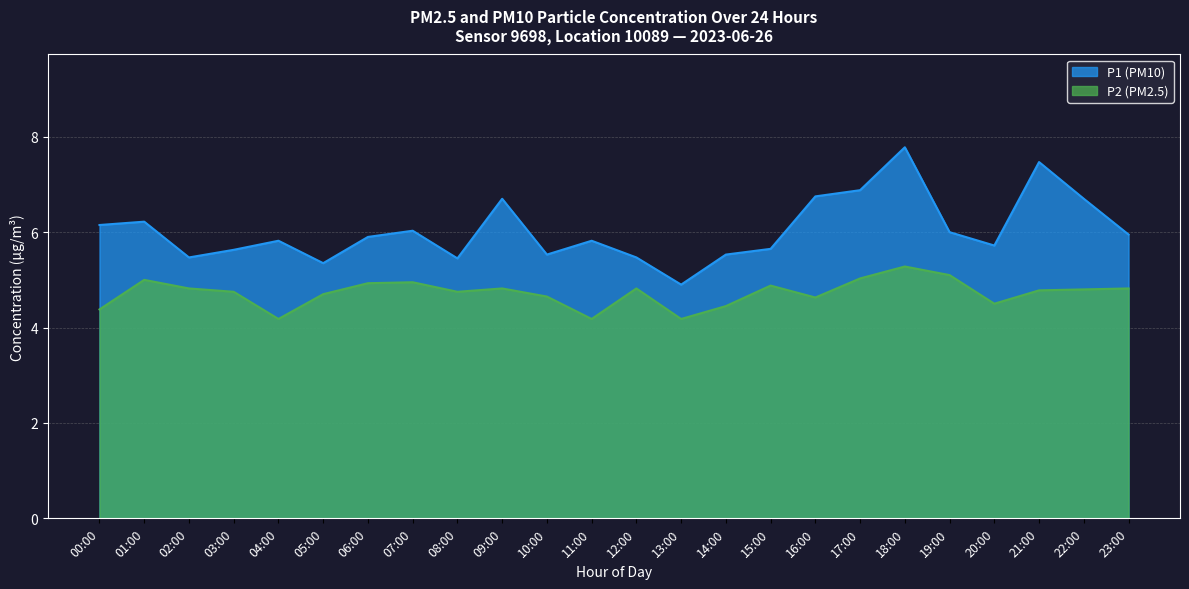

What is the total value across all series at 10:00?

10.2